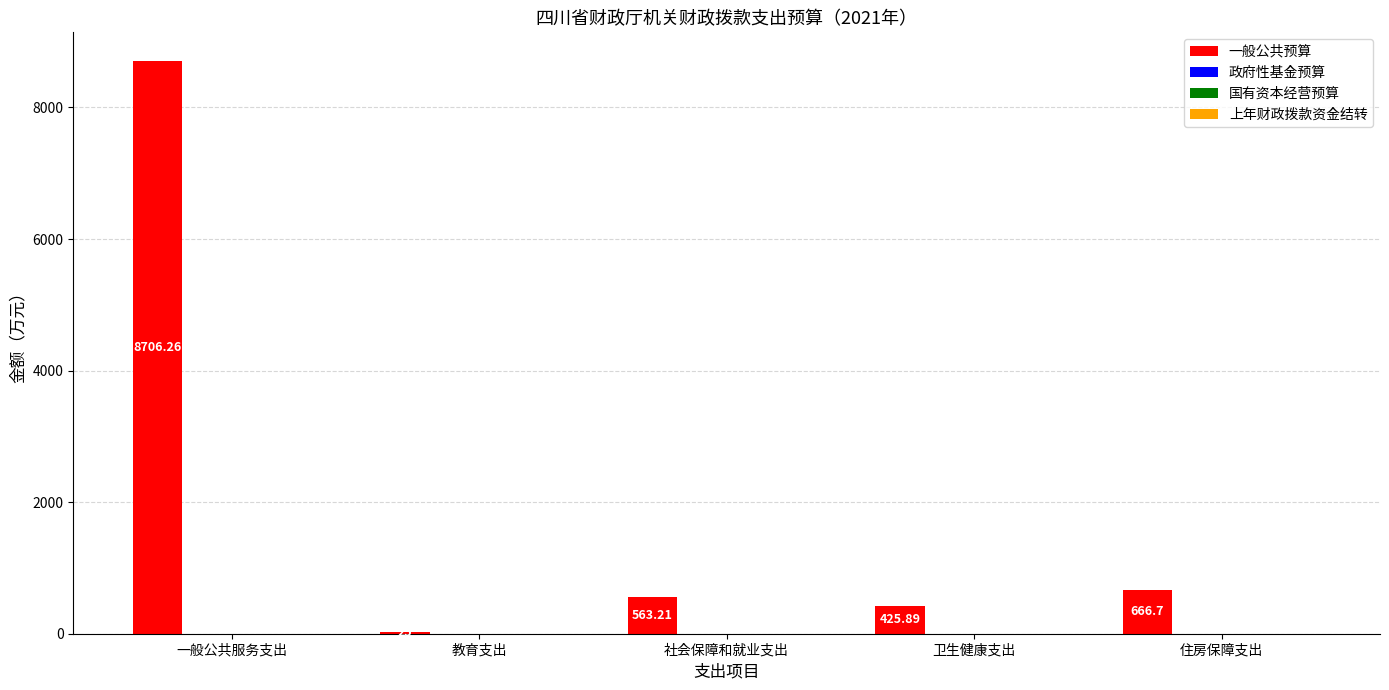

What is the sum of all values?

10387.1